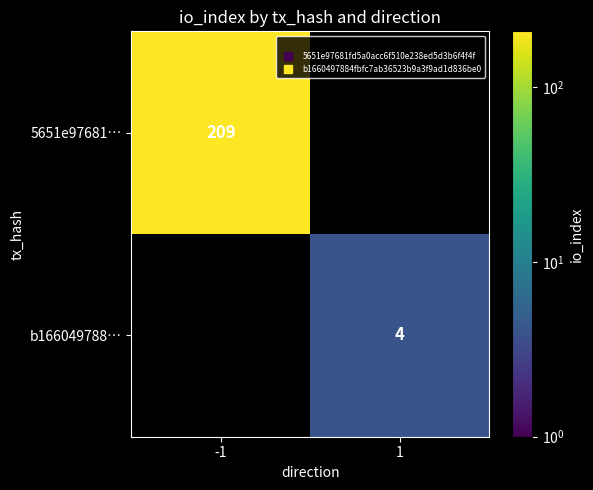

How many distinct data groups are displayed?

2